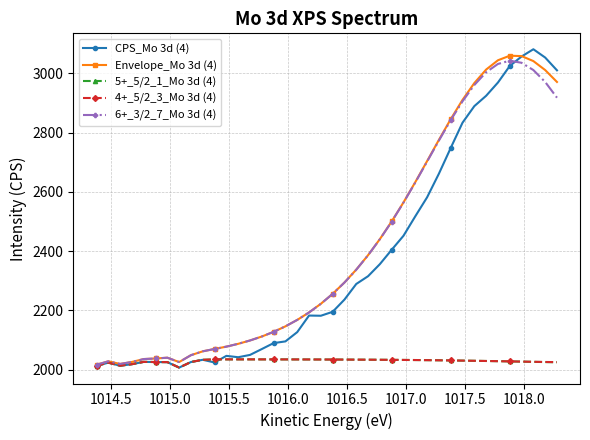

True or false: CPS_Mo 3d (4) has more than 2 points higher than both neighbors.

True